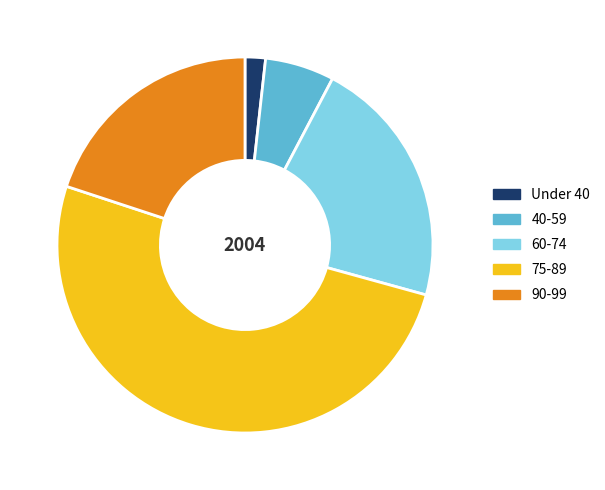

What is the smallest slice in the pie chart?

Under 40